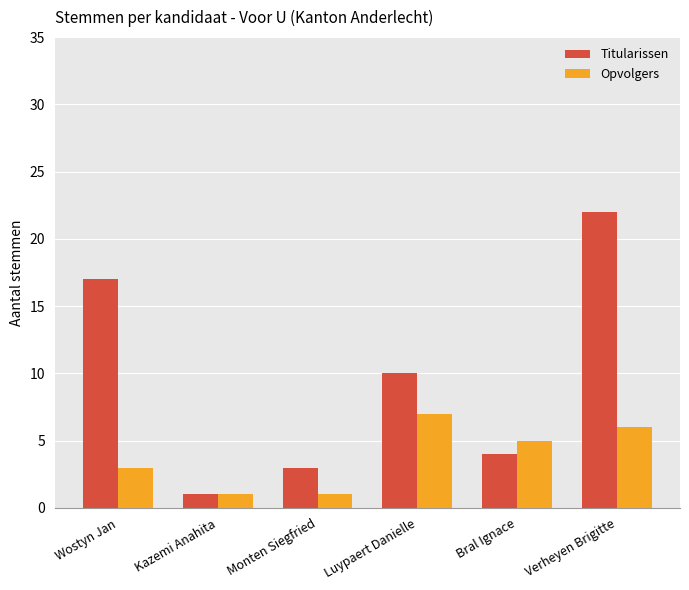

What is the label of the 1st bar from the left?

Wostyn Jan